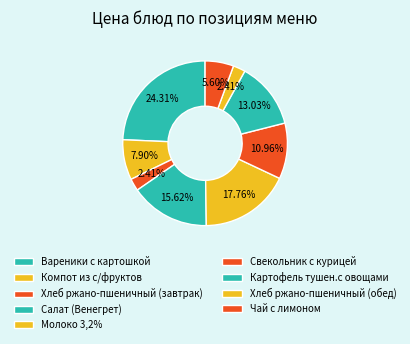

How many segments does this pie chart have?

9